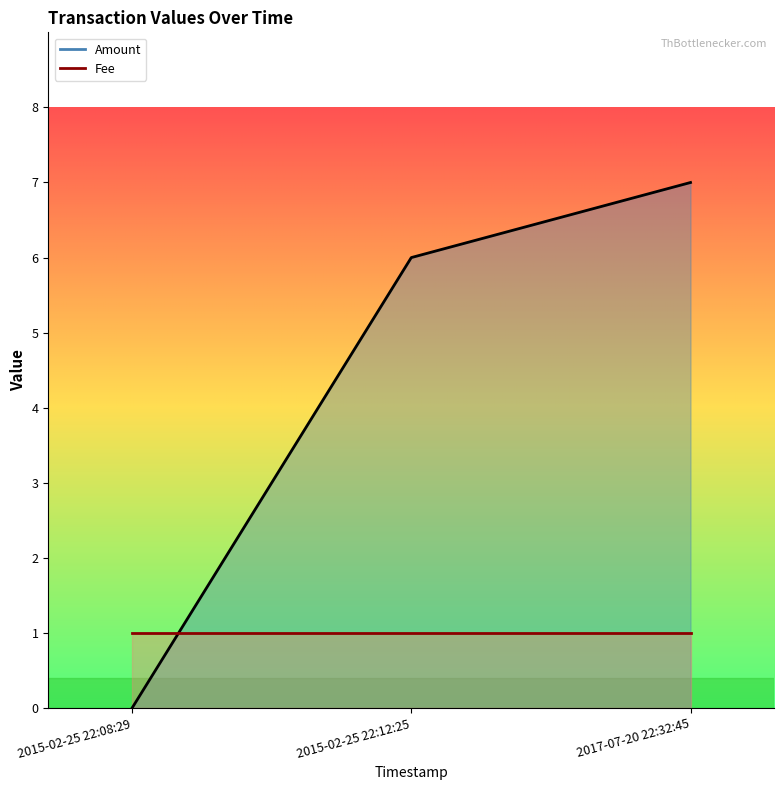

List the labels in order of value, smallest first.

2015-02-25 22:08:29, 2015-02-25 22:12:25, 2017-07-20 22:32:45